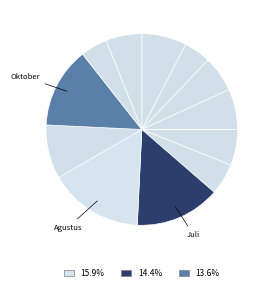

Count the number of slices in the pie.

12